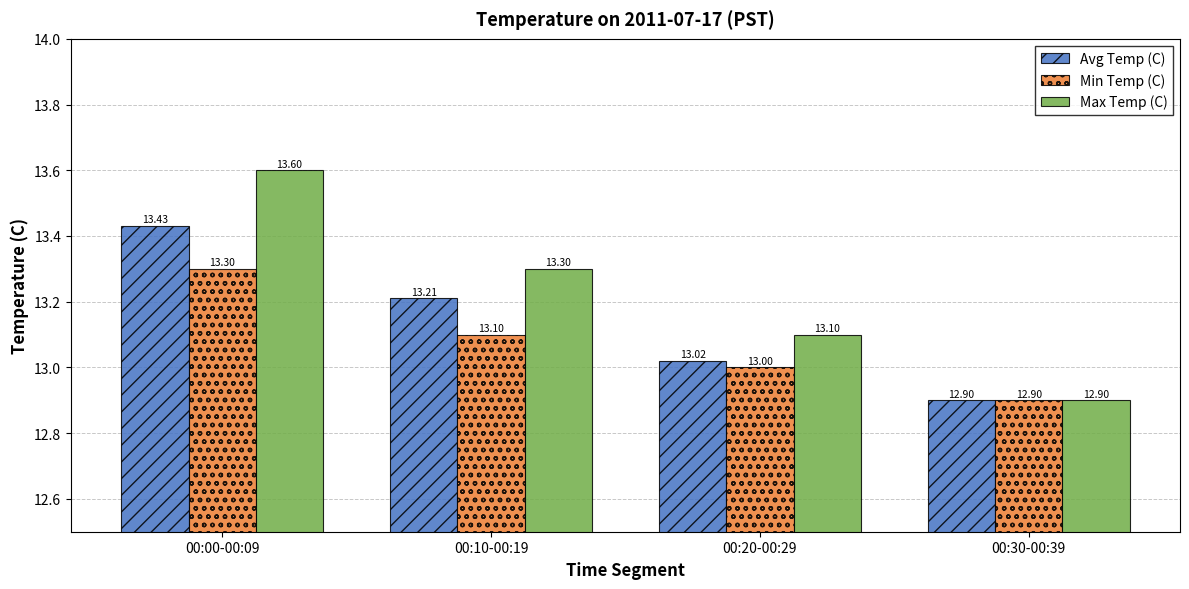

How many values in the Avg Temp (C) series exceed 13?

3